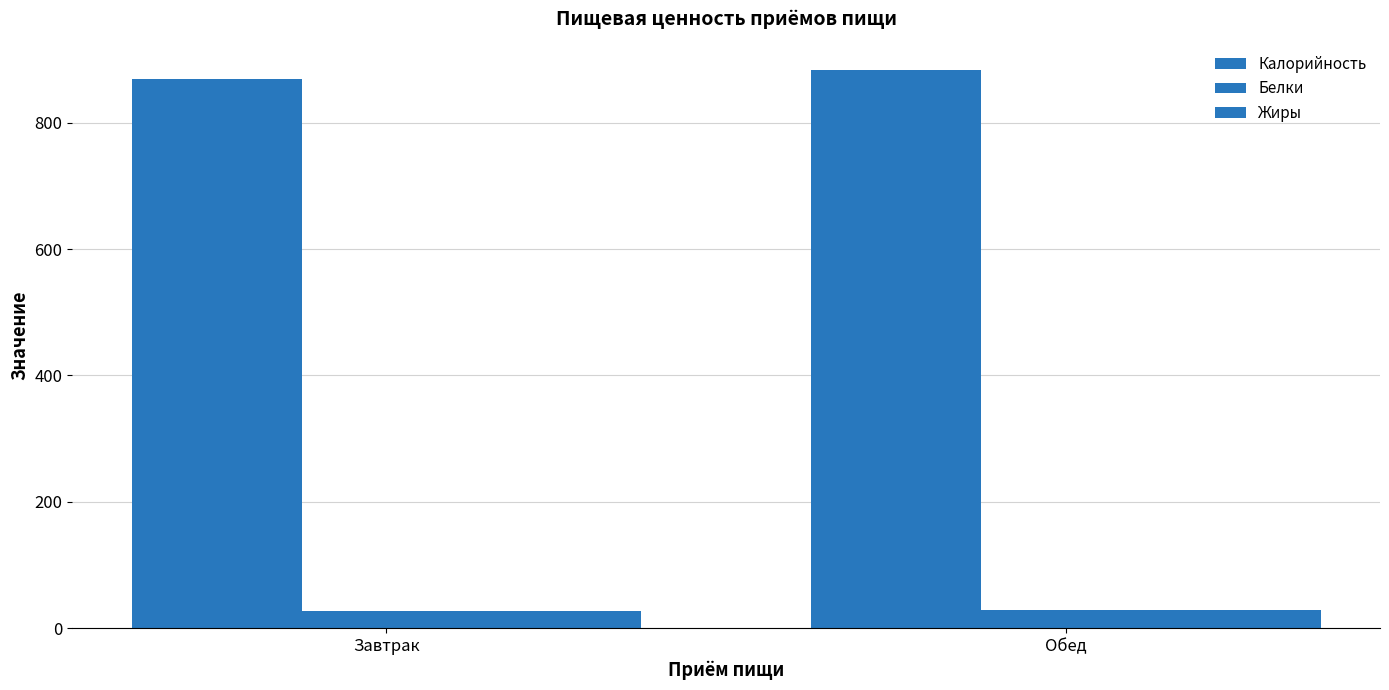

What is the difference between the Жиры values at Обед and Завтрак?

2.0